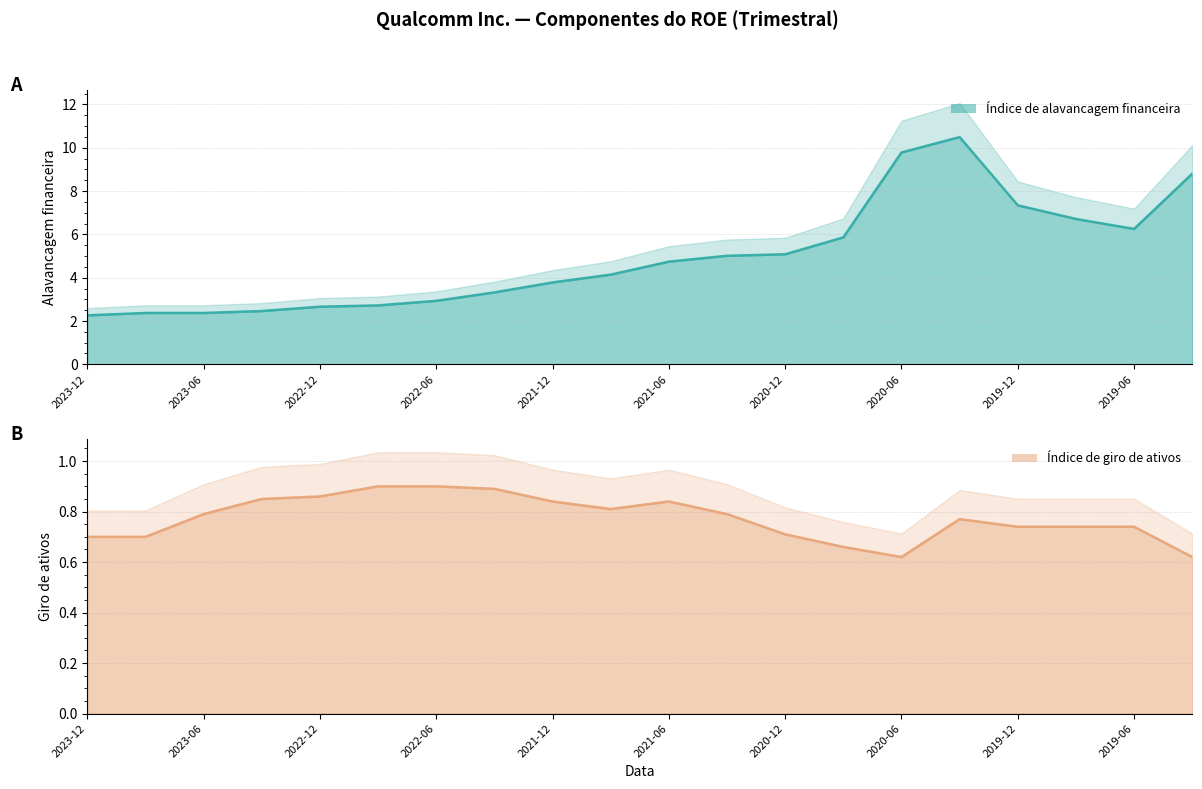

Is the value of Índice de giro de ativos (linha) at 2019-12 greater than the value of Índice de alavancagem financeira (linha) at 2022-06?

No